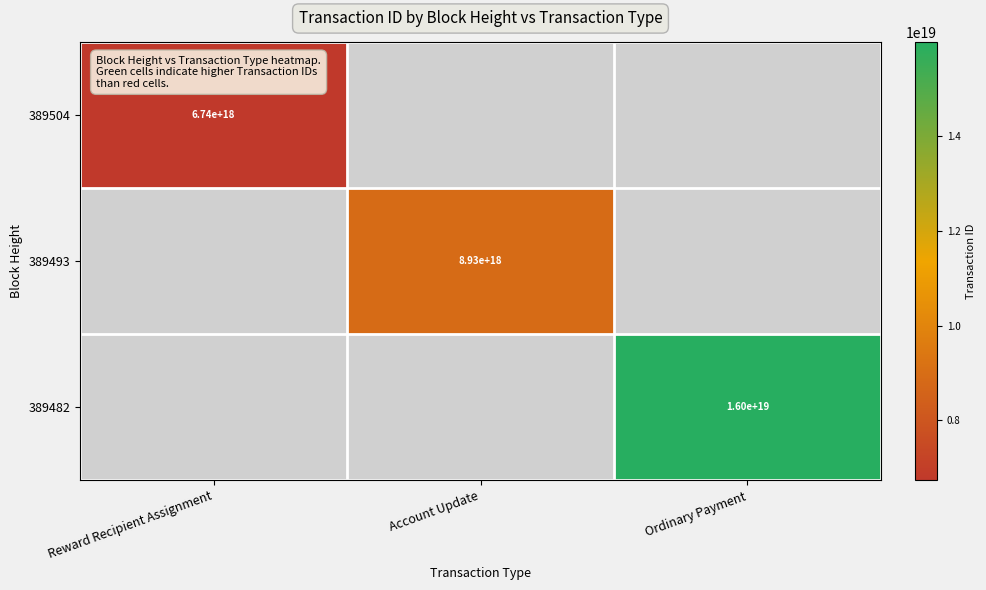

The 389504 series shows 6740000000000000000 at Reward Recipient Assignment. True or false?

True